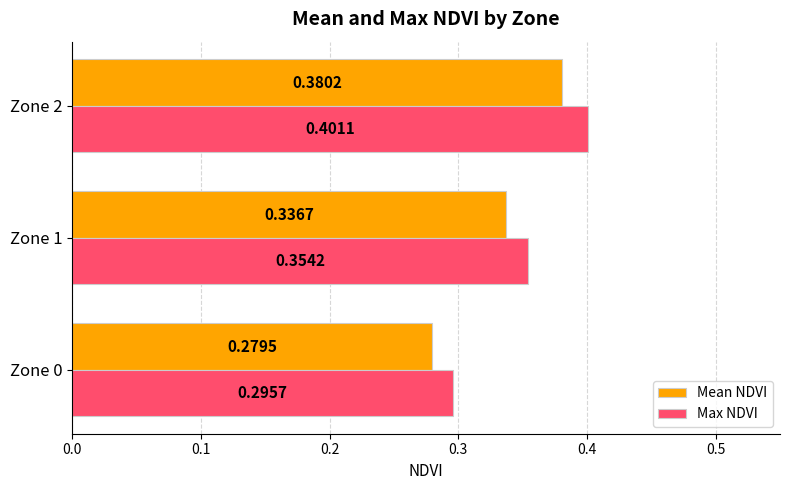

Is the value of Max NDVI at Zone 0 greater than the value of Mean NDVI at Zone 0?

Yes